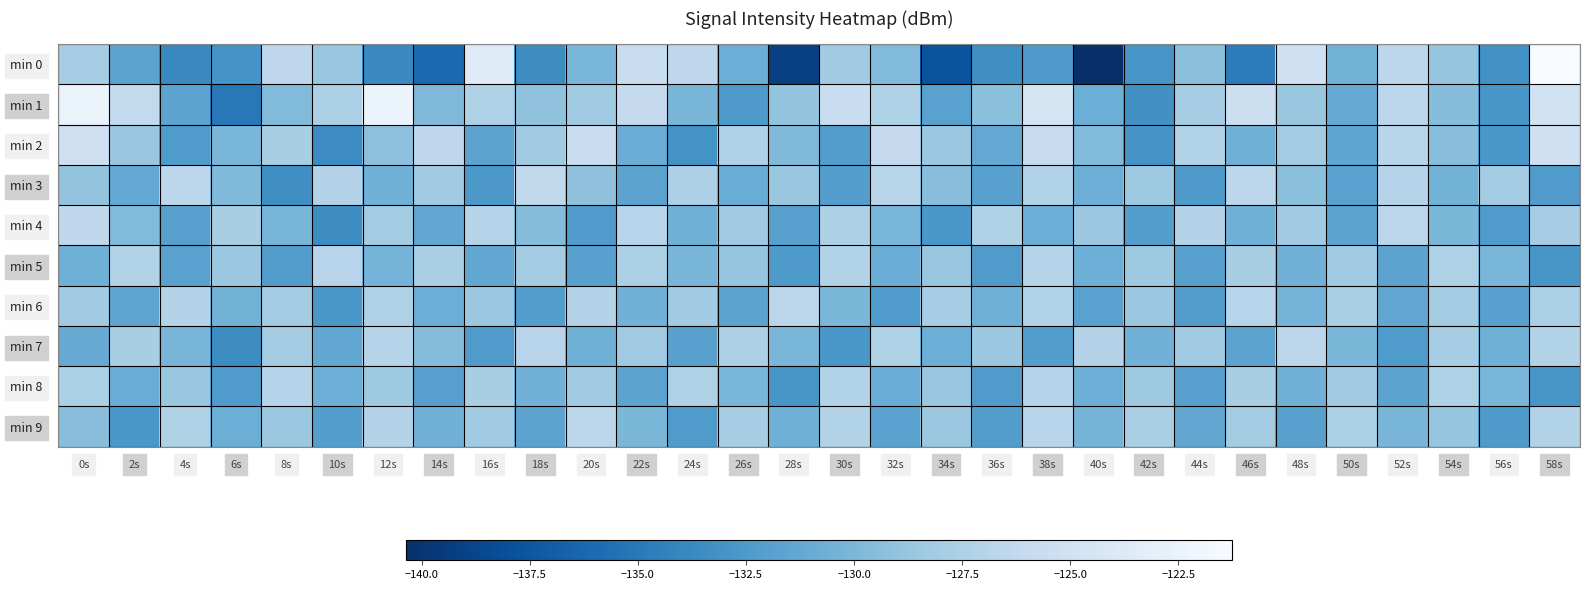

How many distinct data groups are displayed?

10